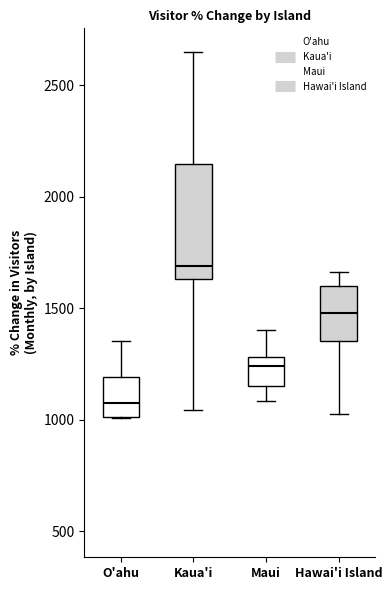

Which box is the tallest, from its lower edge to its upper edge?

Kaua'i